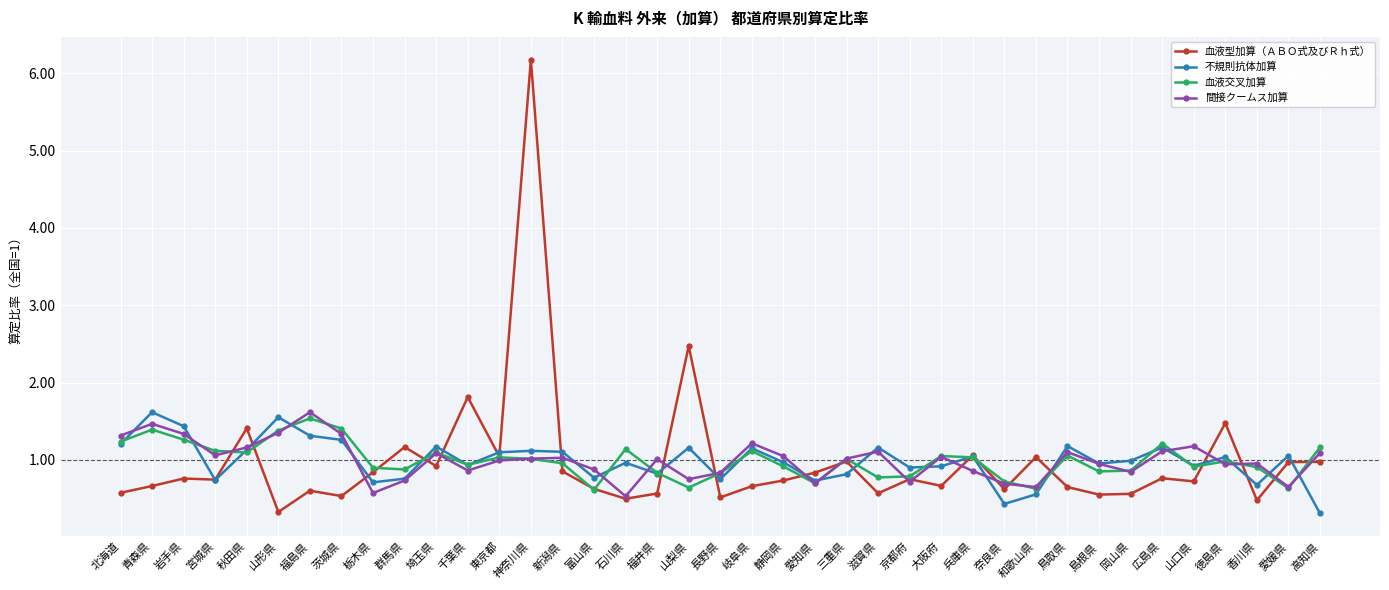

What is the value of the 間接クームス加算 point at the 24th from the left?

1.0